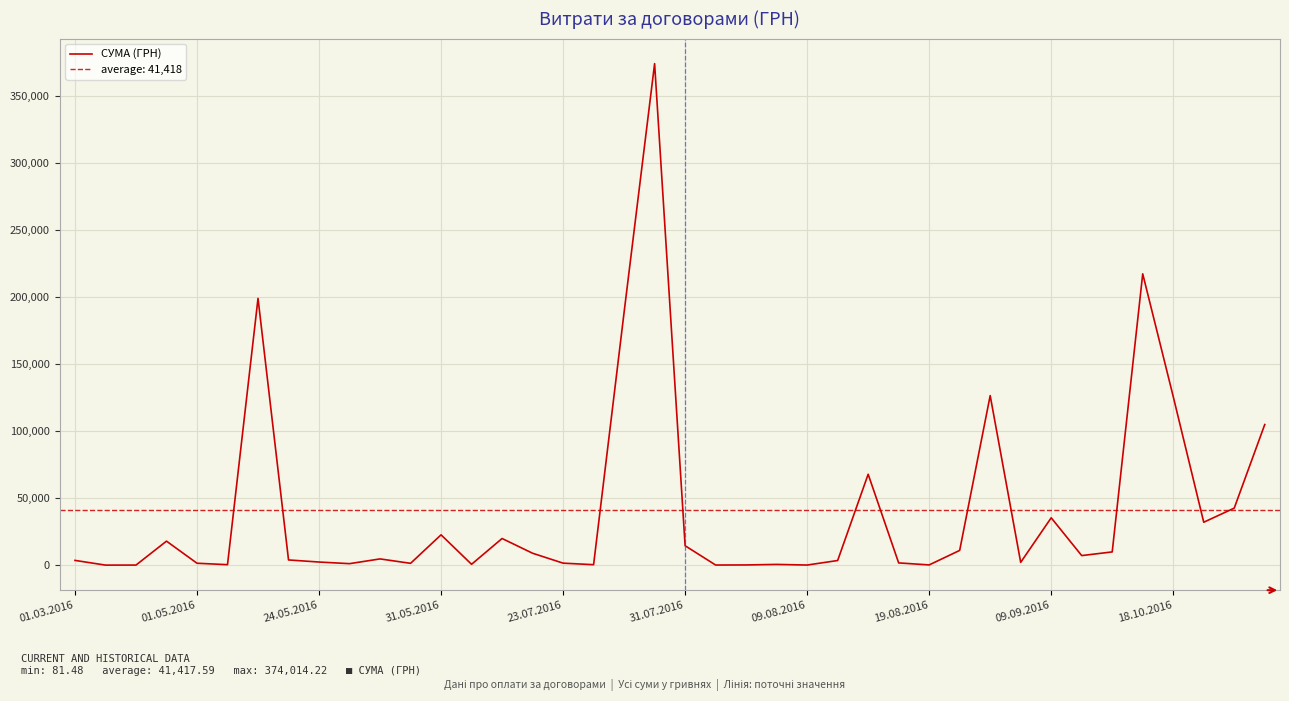

How many categories are shown in the chart?

40